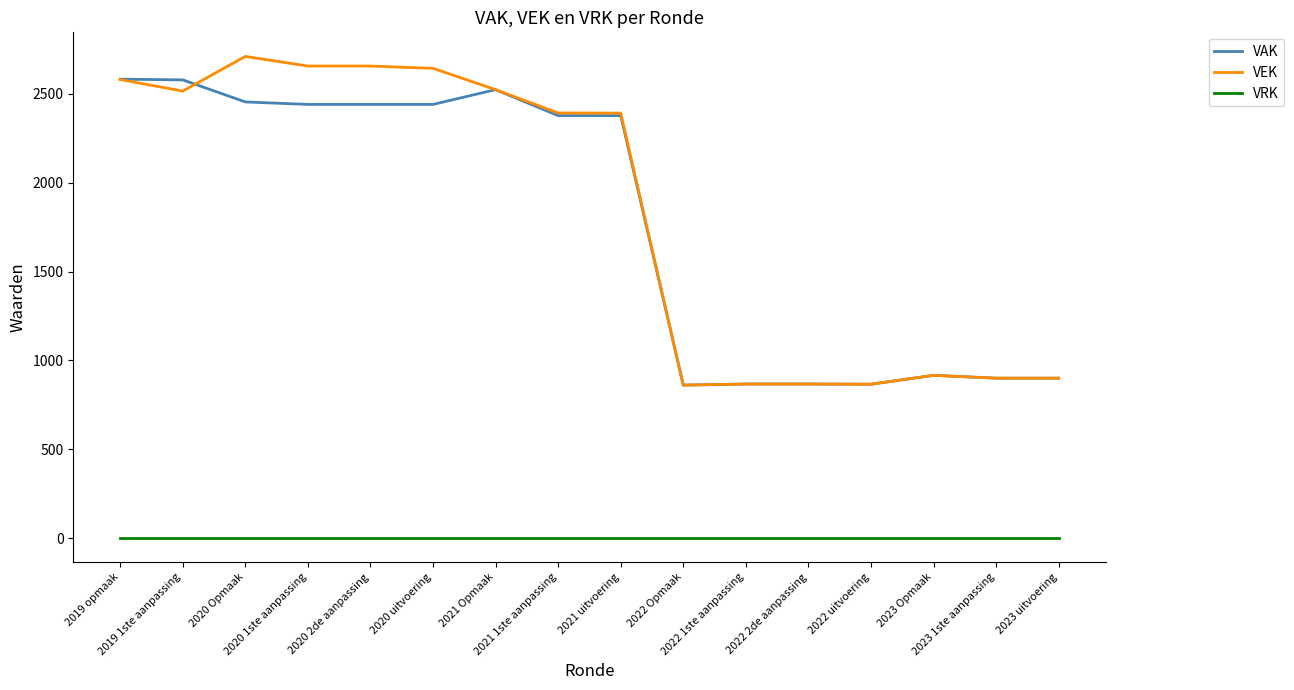

What is the difference between the highest and lowest values at 2021 1ste aanpassing?

2392